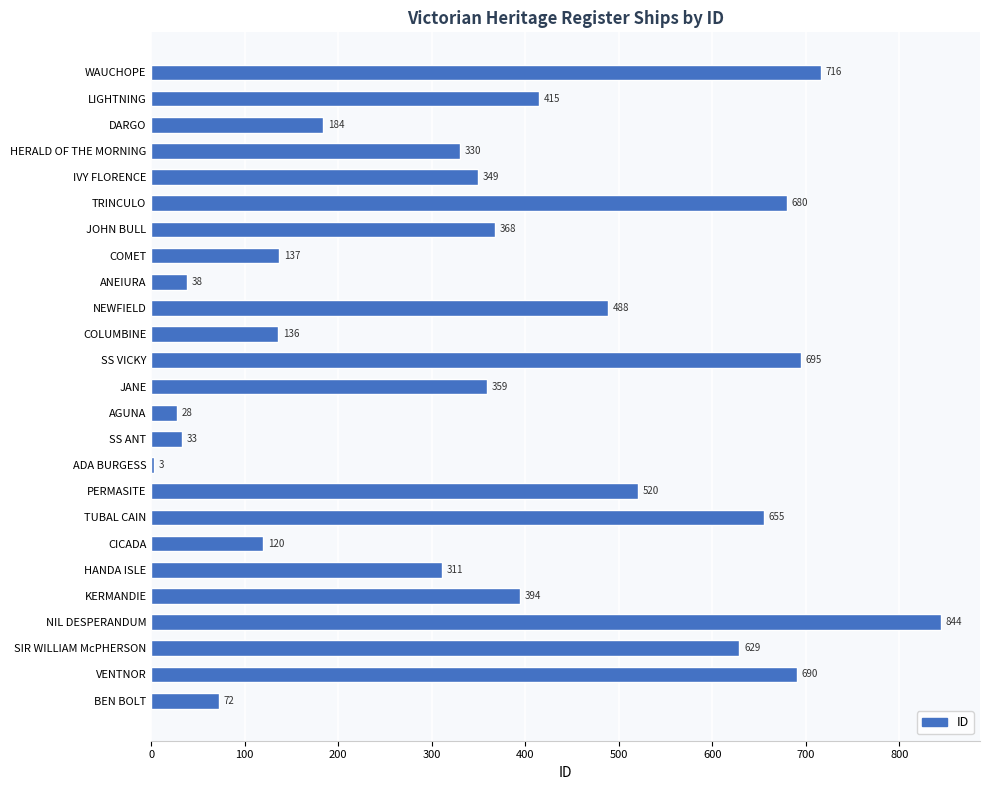

Which label corresponds to the largest value in the chart?

NIL DESPERANDUM